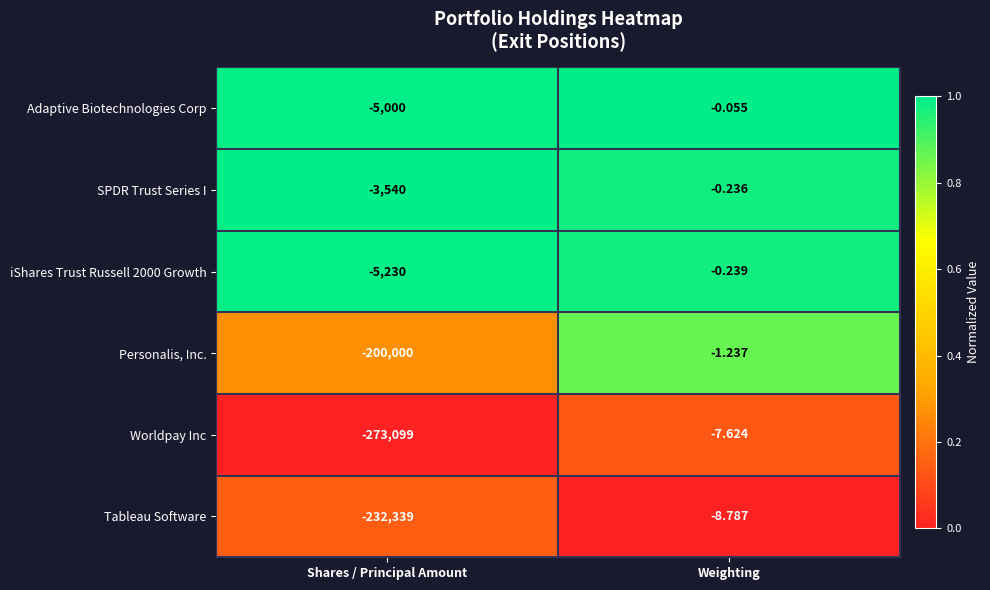

Which series changed the most between Shares / Principal Amount and Weighting?

Worldpay Inc